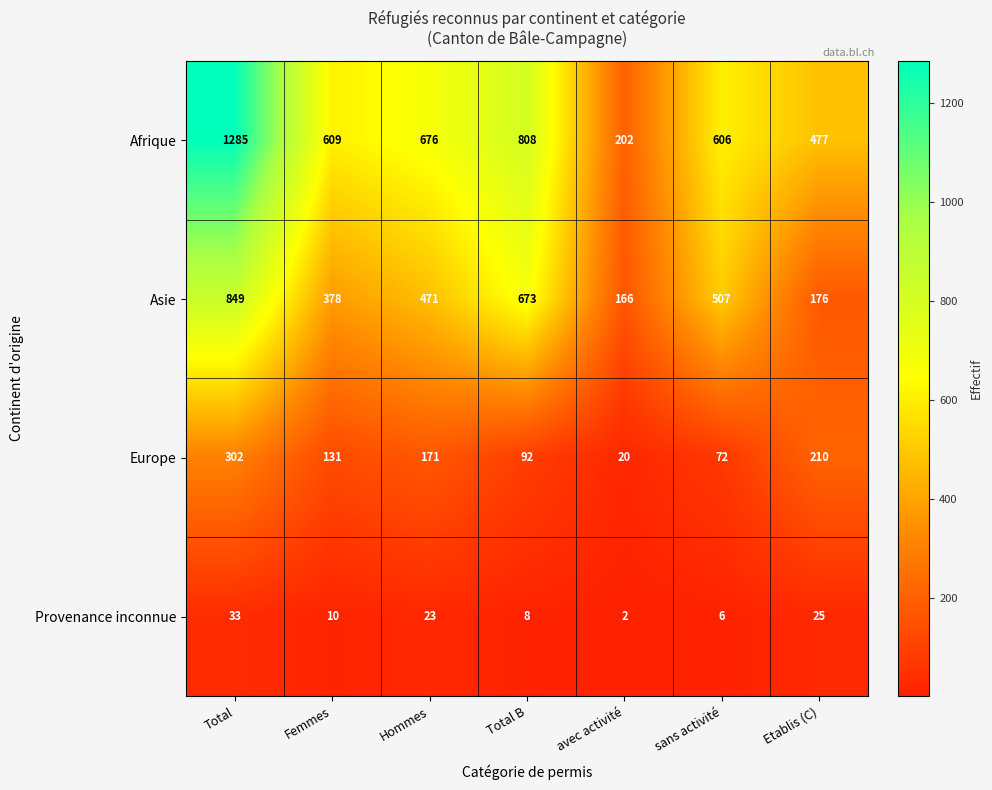

How many data points in Afrique are less than 609?

3